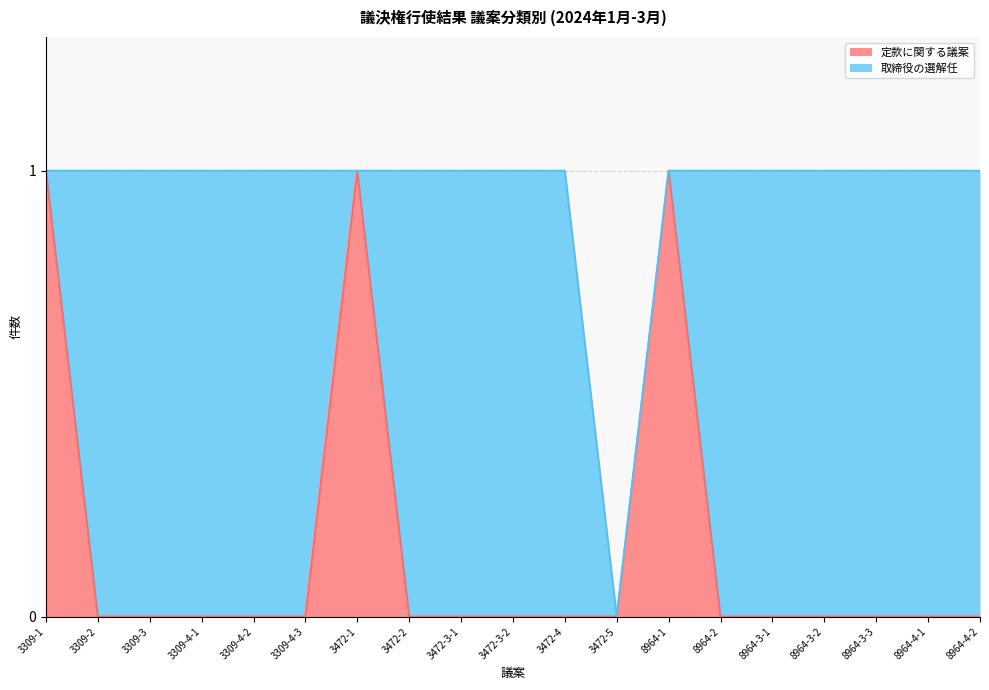

List the labels in order of value, largest first.

3309-1, 3472-1, 8964-1, 3309-2, 3309-3, 3309-4-1, 3309-4-2, 3309-4-3, 3472-2, 3472-3-1, 3472-3-2, 3472-4, 3472-5, 8964-2, 8964-3-1, 8964-3-2, 8964-3-3, 8964-4-1, 8964-4-2